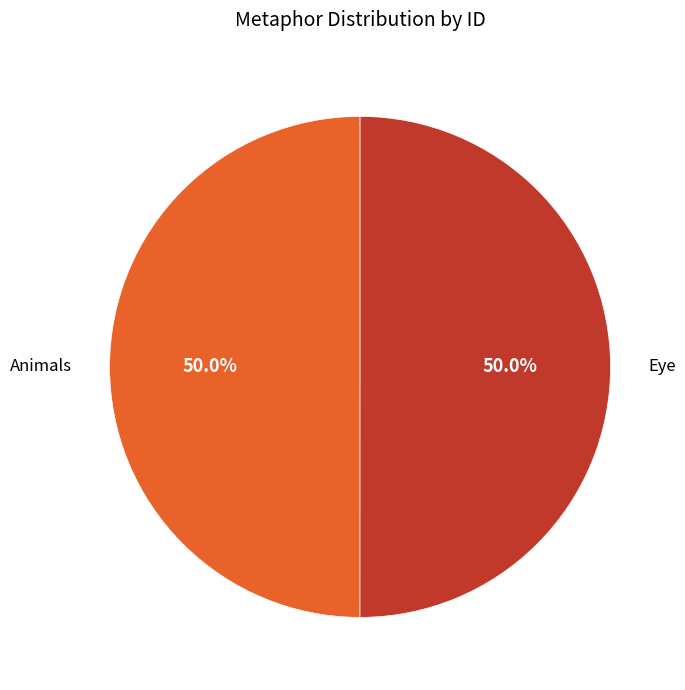

To the nearest percent, what is the average slice percentage?

50%